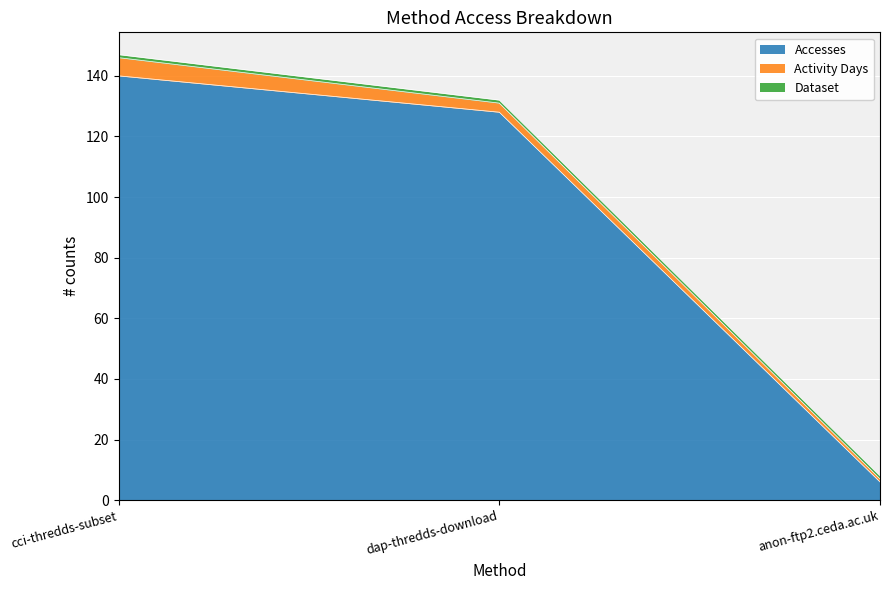

Is it true that Accesses equals 226 at cci-thredds-subset?

False